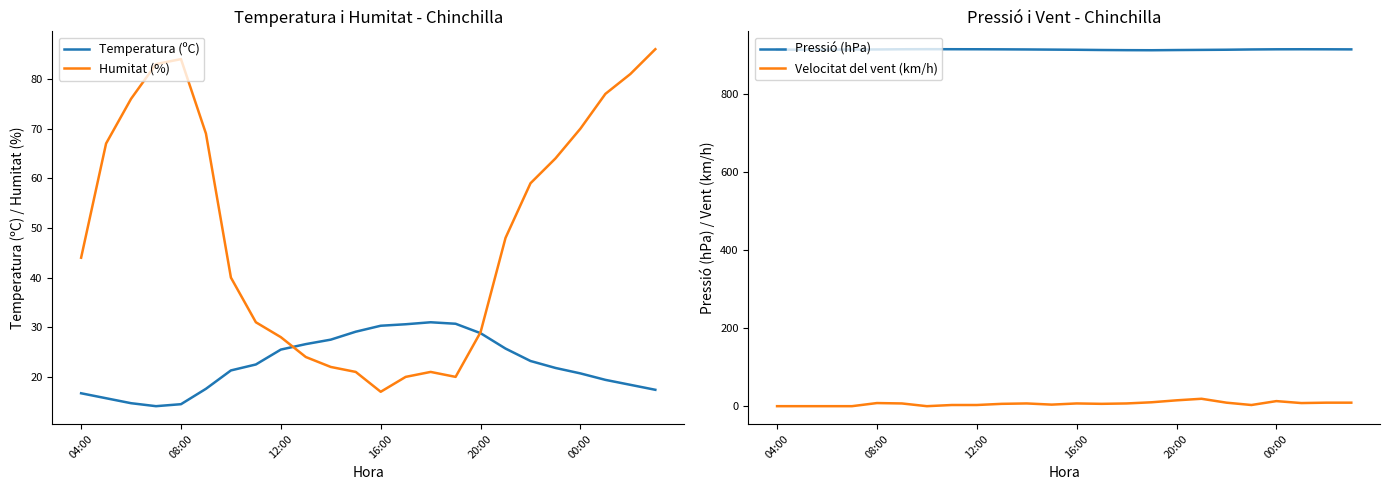

At how many categories does at least one series exceed 64?

24